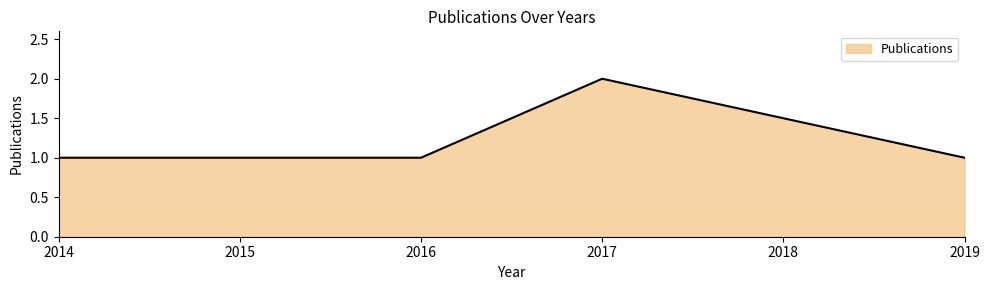

Reading left to right, extract all data points from this chart.

1	1	2	1